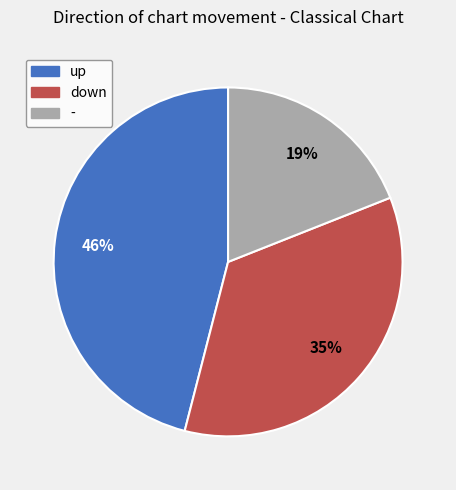

To the nearest percent, what portion does - represent?

19%